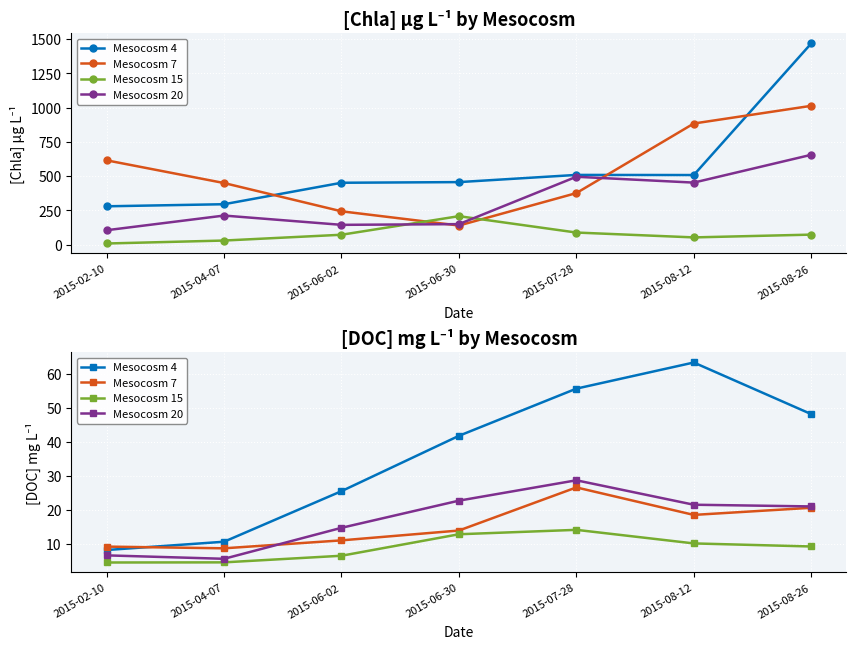

Between which two adjacent categories do Mesocosm 20 and Mesocosm 7 first intersect?

2015-04-07 and 2015-06-02